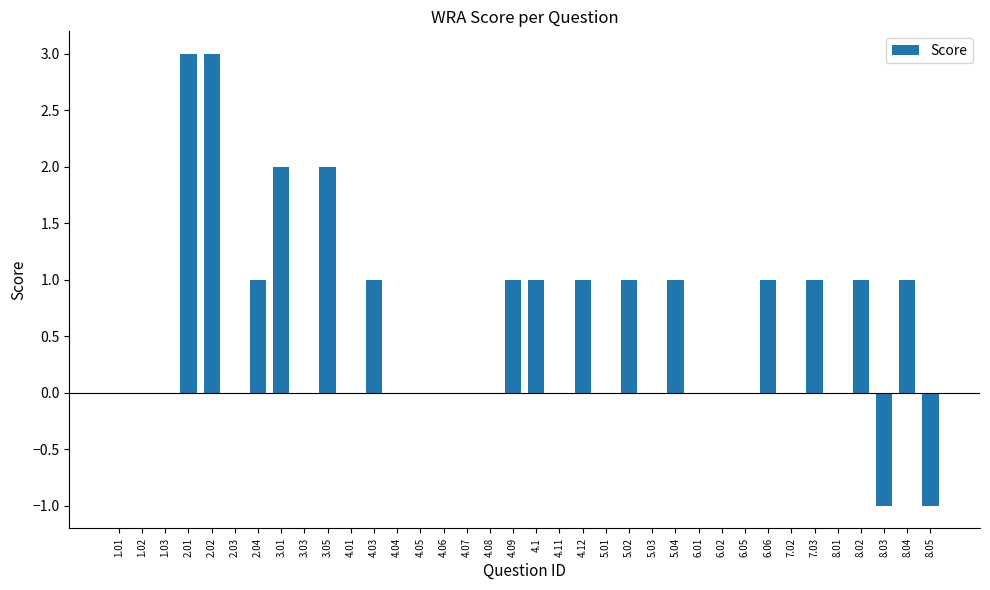

The value at 5.03 is -2. True or false?

False